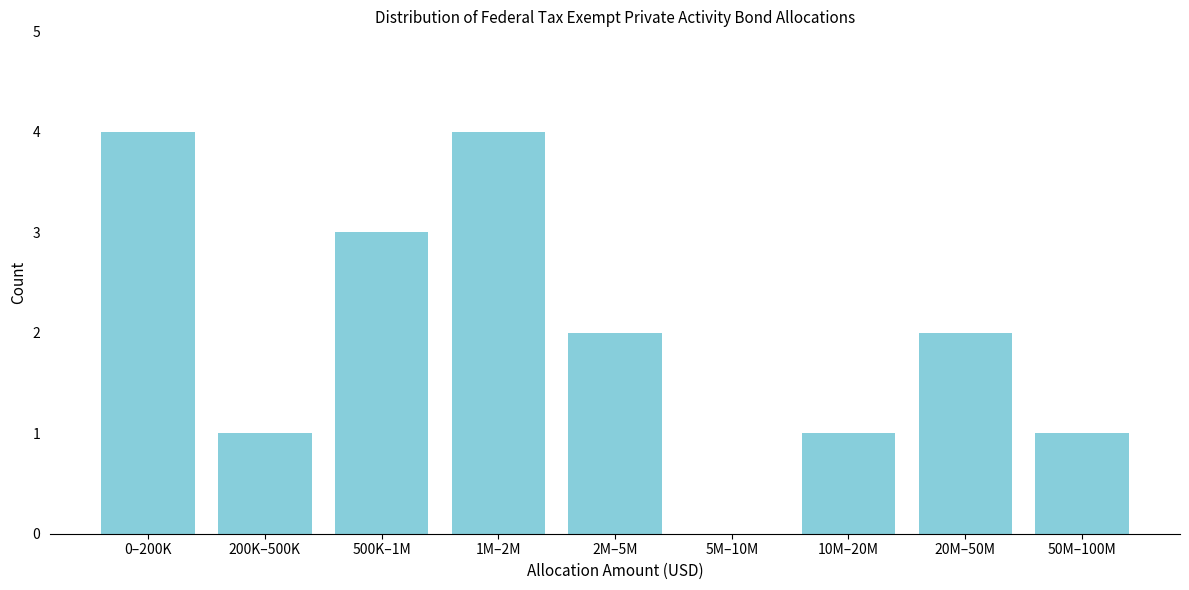

Reading left to right, extract all data points from this chart.

0–200K=4	200K–500K=1	500K–1M=3	1M–2M=4	2M–5M=2	5M–10M=0	10M–20M=1	20M–50M=2	50M–100M=1